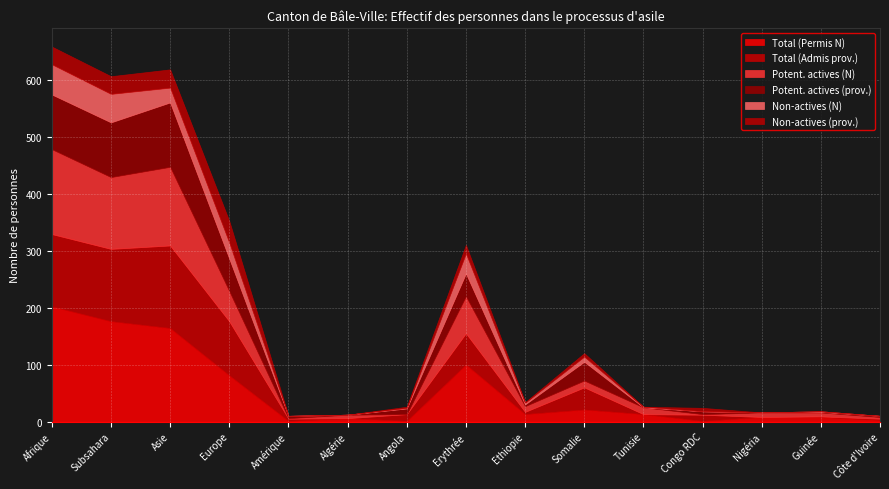

List the labels in order of Potent. actives (prov.) value, smallest first.

Algérie, Tunisie, Nigéria, Guinée, Côte d'Ivoire, Ethiopie, Amérique, Congo RDC, Angola, Somalie, Erythrée, Europe, Afrique, Subsahara, Asie